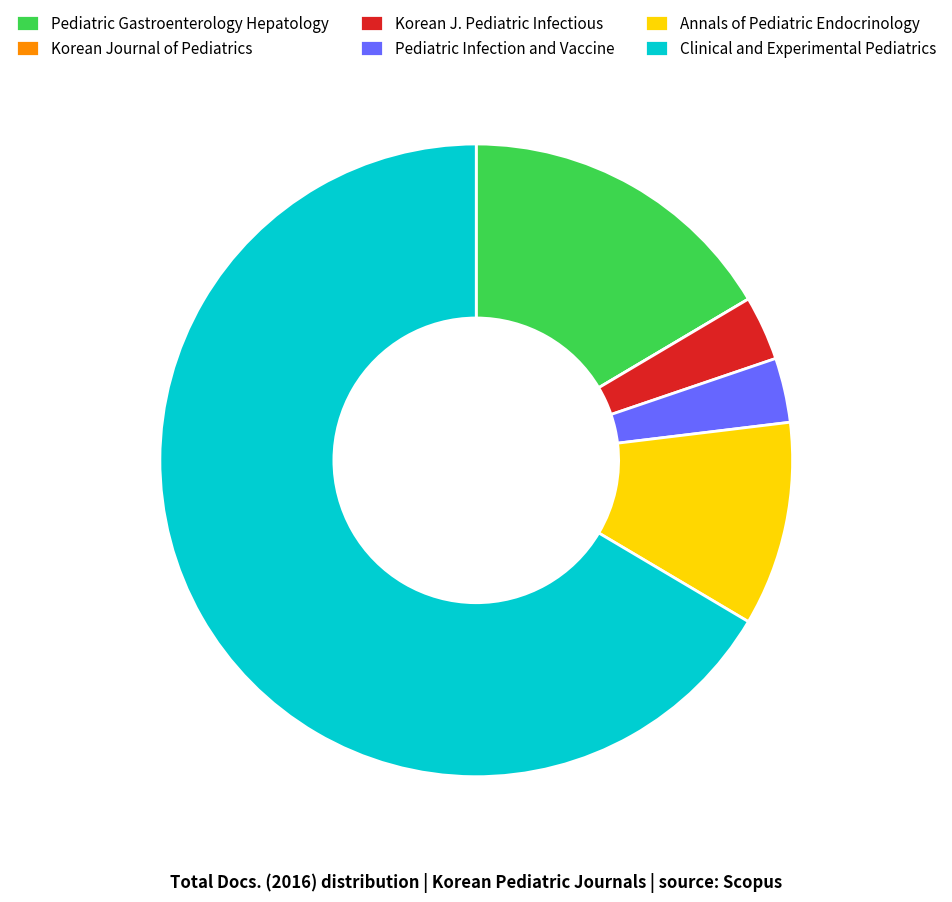

Combined, do Annals of Pediatric Endocrinology and Clinical and Experimental Pediatrics account for over 50%?

Yes